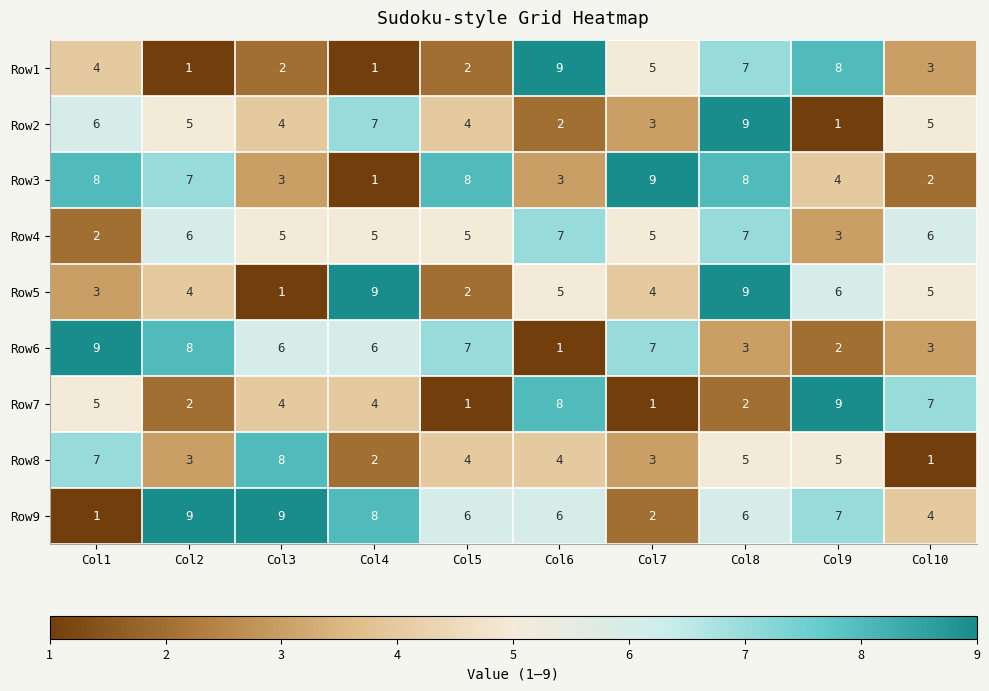

What is the highest value of the Row6 series?

9